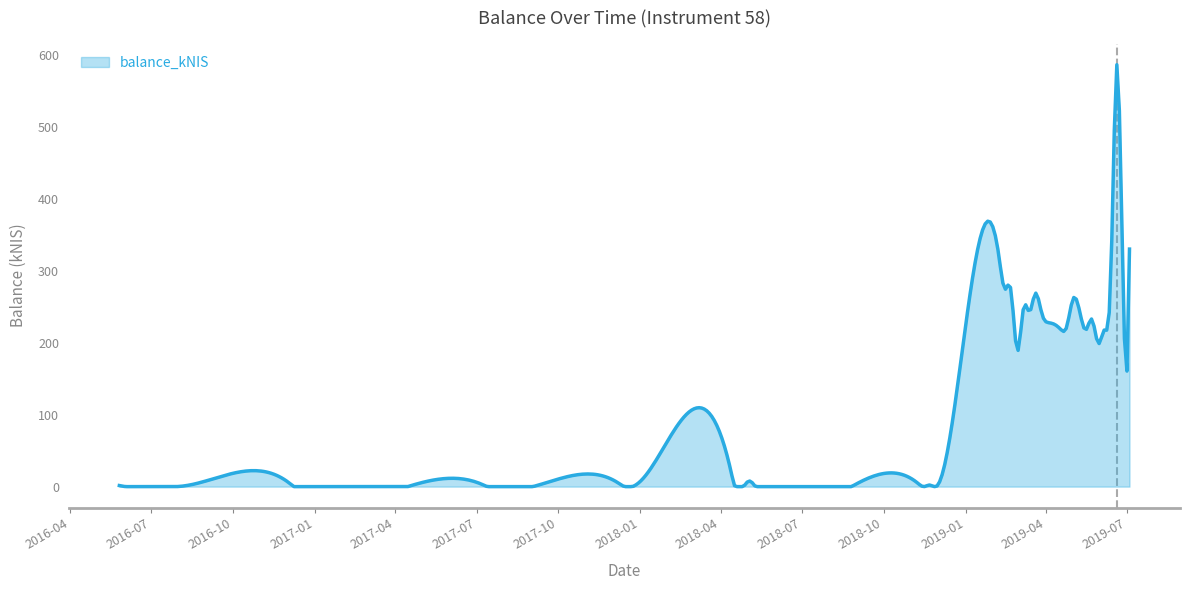

What is the maximum value shown in the chart?

586.1